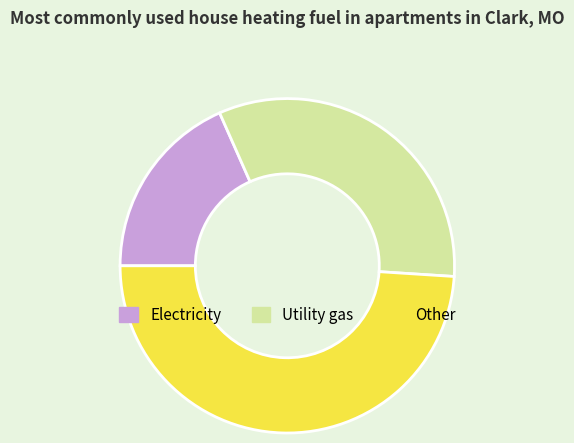

Does 6 account for over 50% of the chart?

No